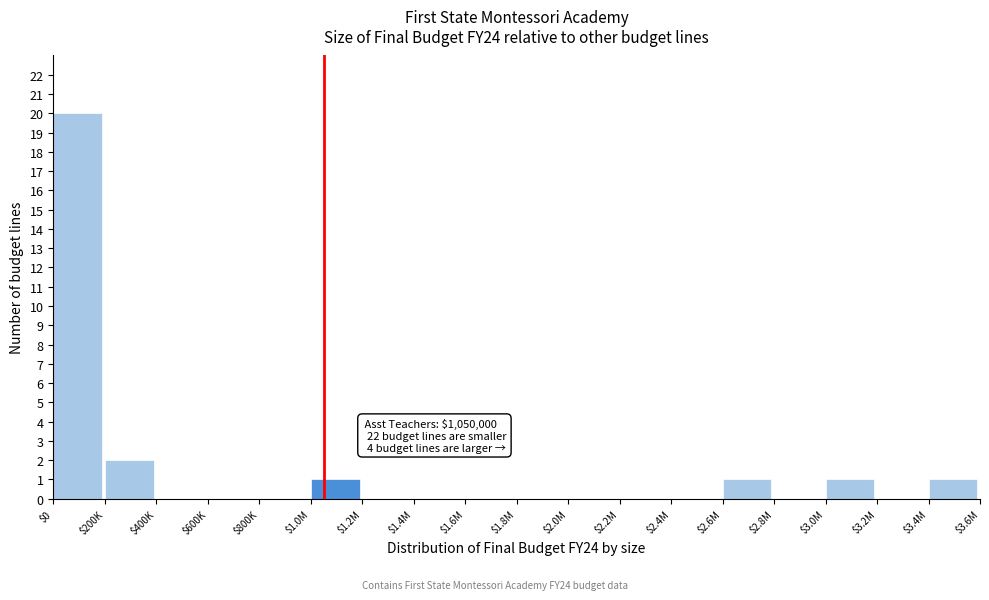

The chart shows a value of 0 at $3.2M. True or false?

True